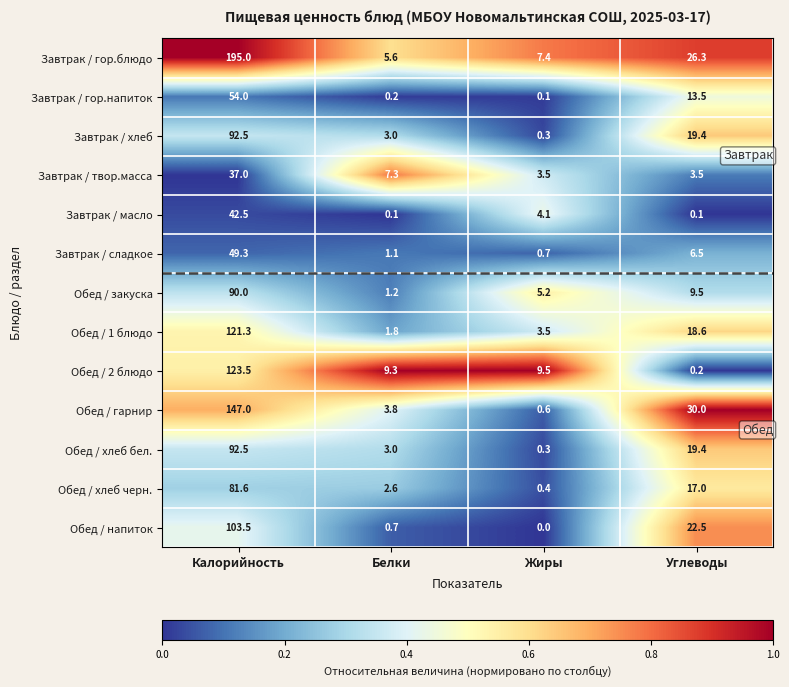

True or false: Обед / 2 блюдо has a value of 2.1 at Жиры.

False